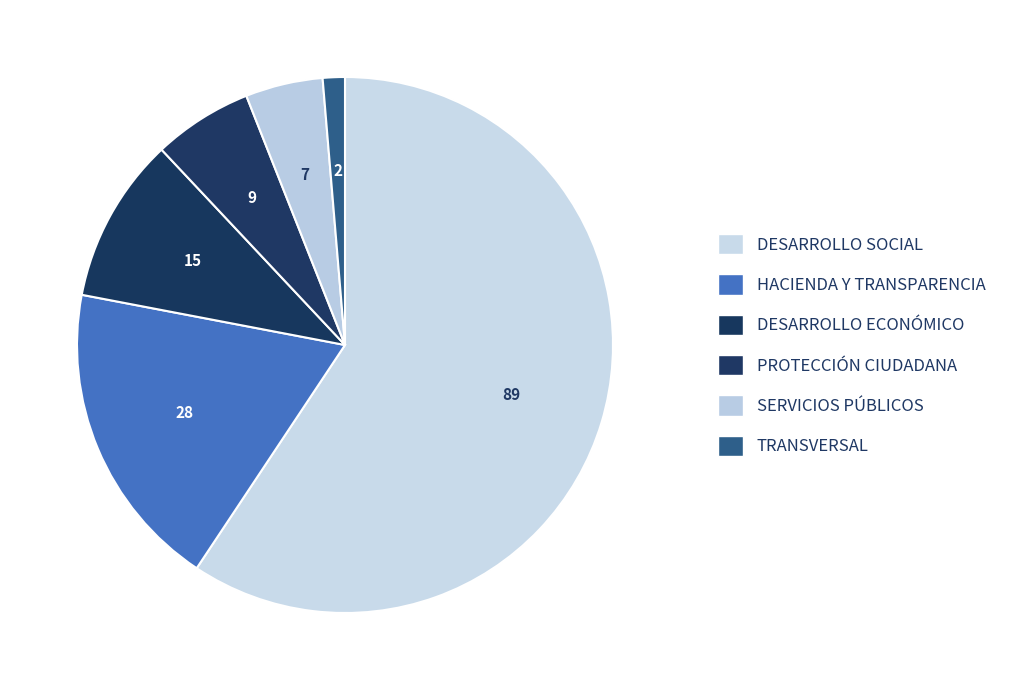

What percentage is NOT represented by DESARROLLO SOCIAL?

40.7%